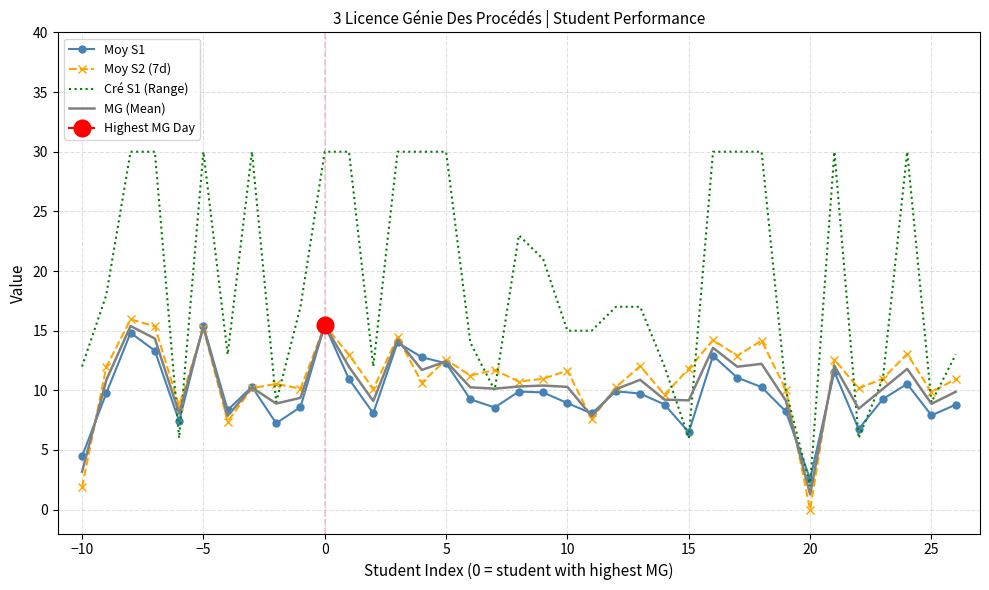

What is the highest value of the Moy S1 series?

15.5